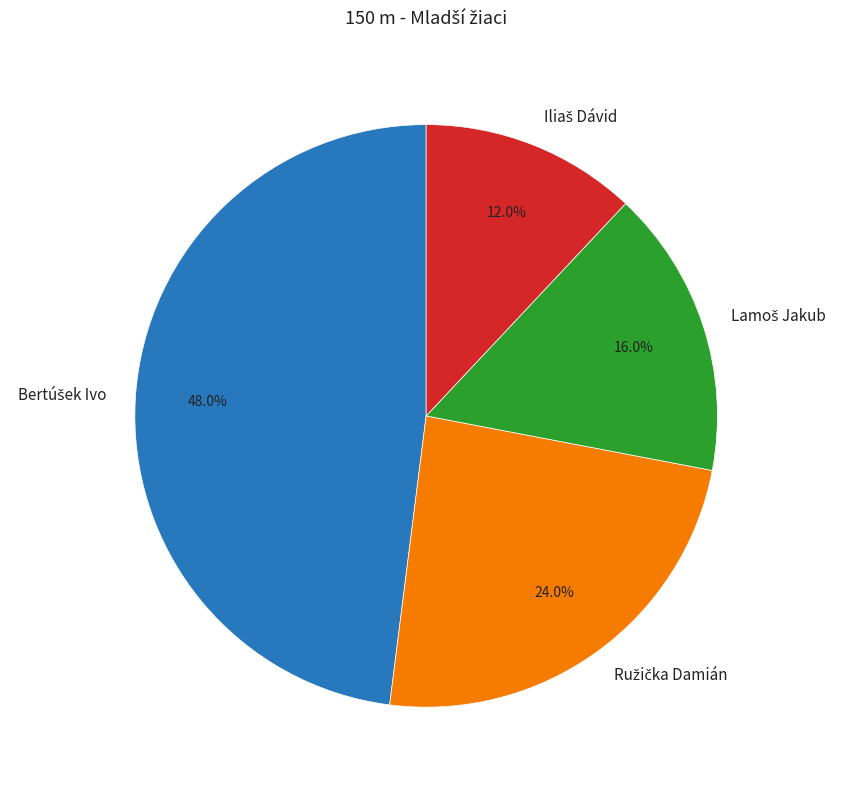

Is there any slice that represents more than half of the pie?

No